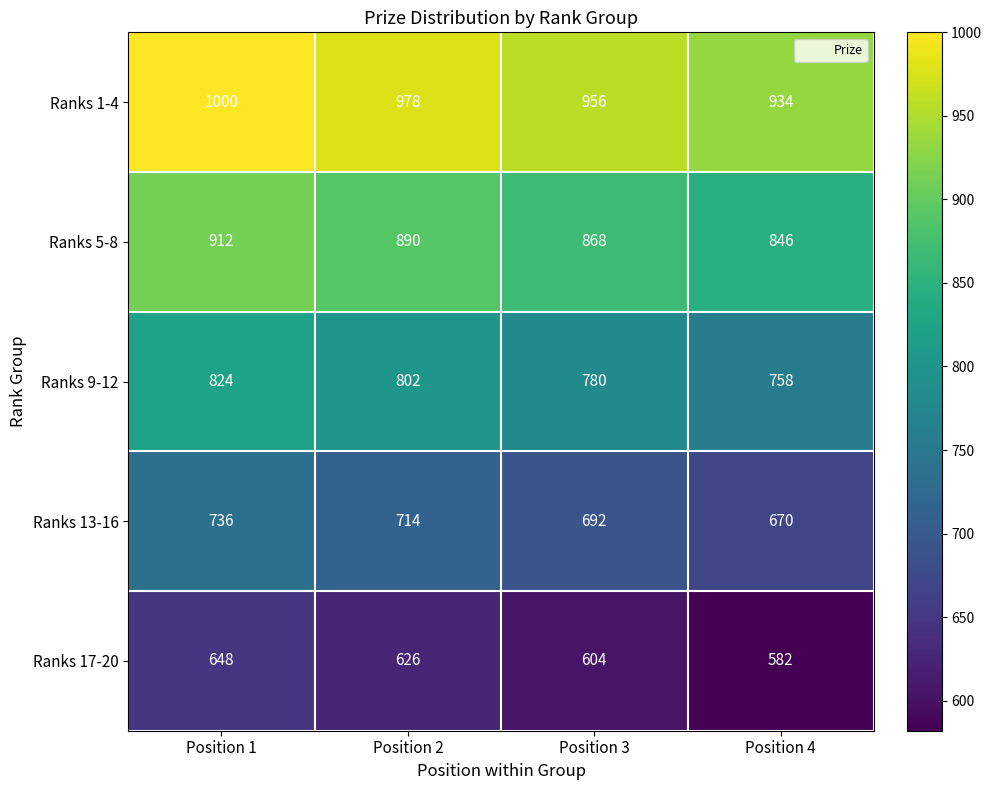

List the series in order of their peak value, lowest first.

Ranks 17-20, Ranks 13-16, Ranks 9-12, Ranks 5-8, Ranks 1-4